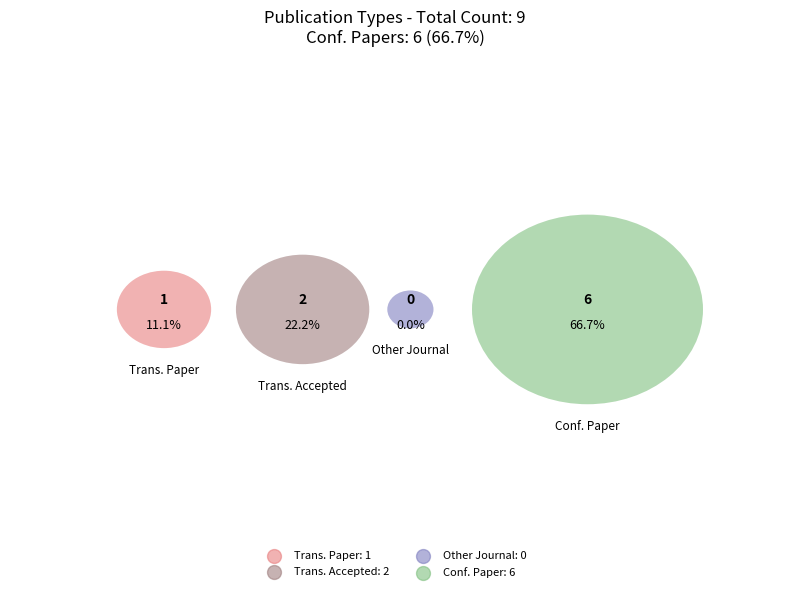

Is there a majority slice in this chart?

Yes